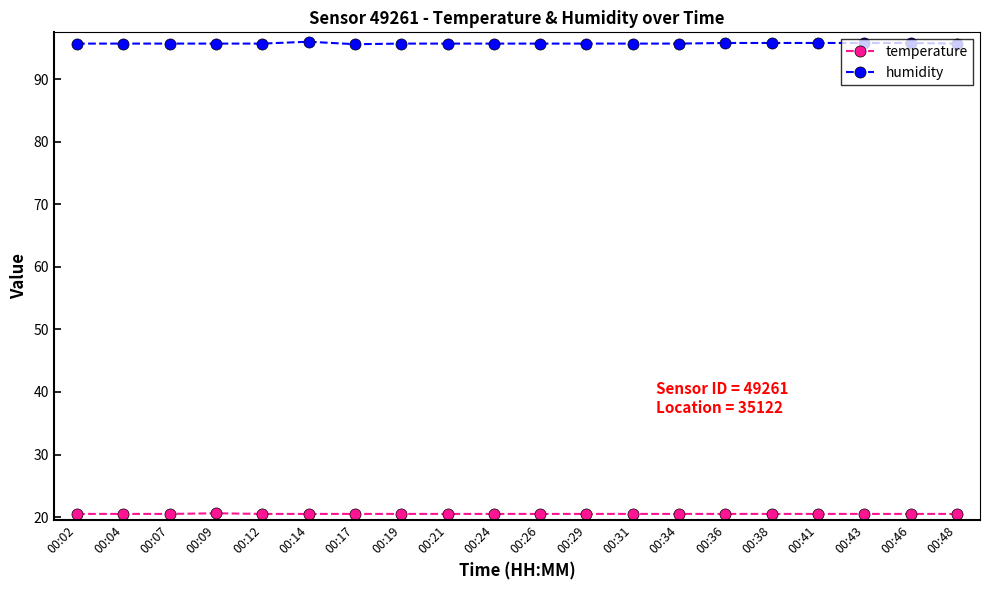

What is the difference between the highest and lowest values at 00:34?

75.2